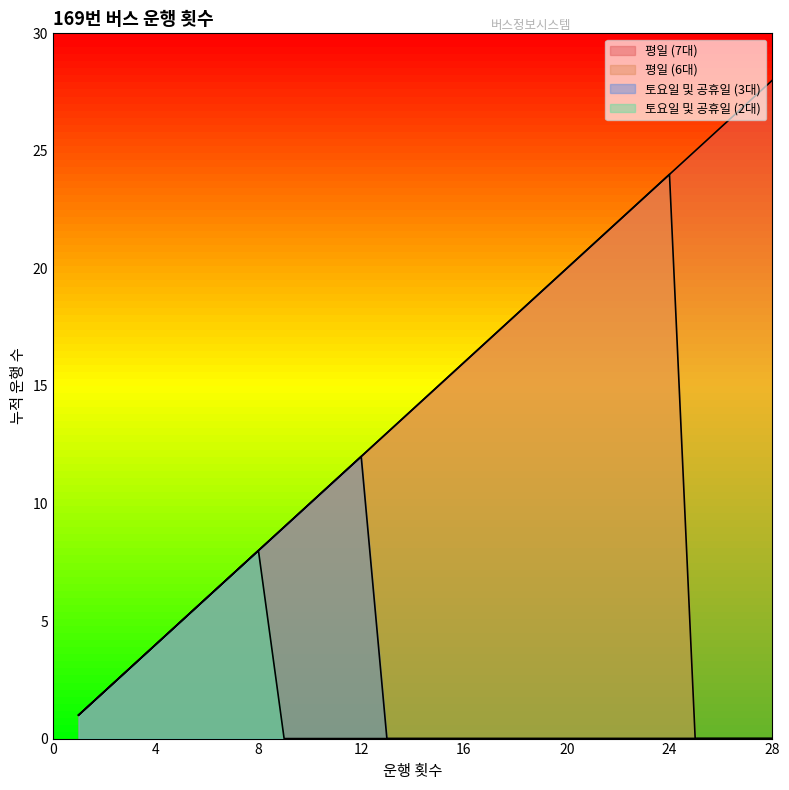

At 17, list the series in order from smallest to largest.

토요일 및 공휴일 (3대), 토요일 및 공휴일 (2대), 평일 (7대), 평일 (6대)